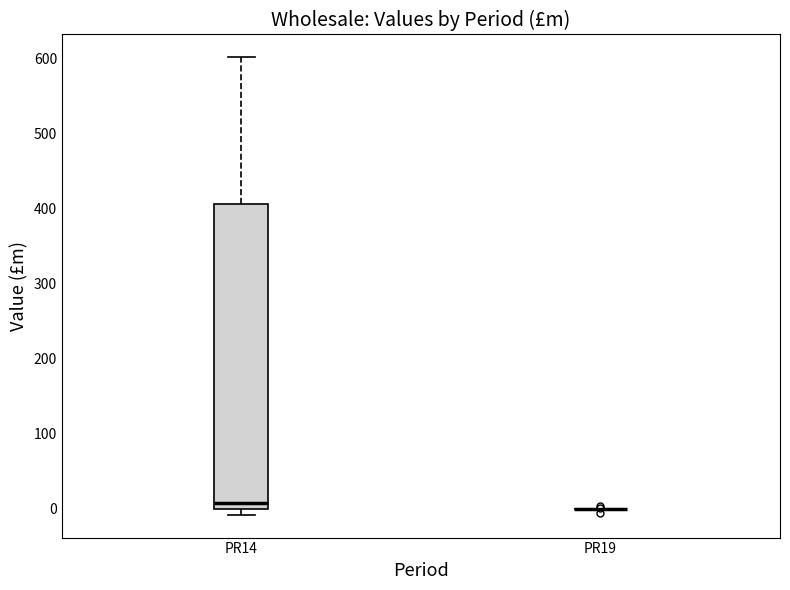

Where is the upper edge of the box for PR14 on the y-axis? The values are not printed on the chart, so give them approximately, as read against the axis.

410